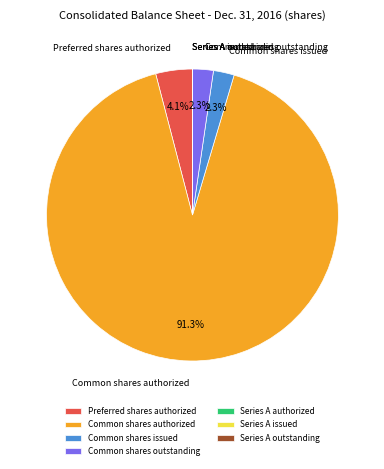

Which category has the biggest portion of the pie?

Common shares authorized